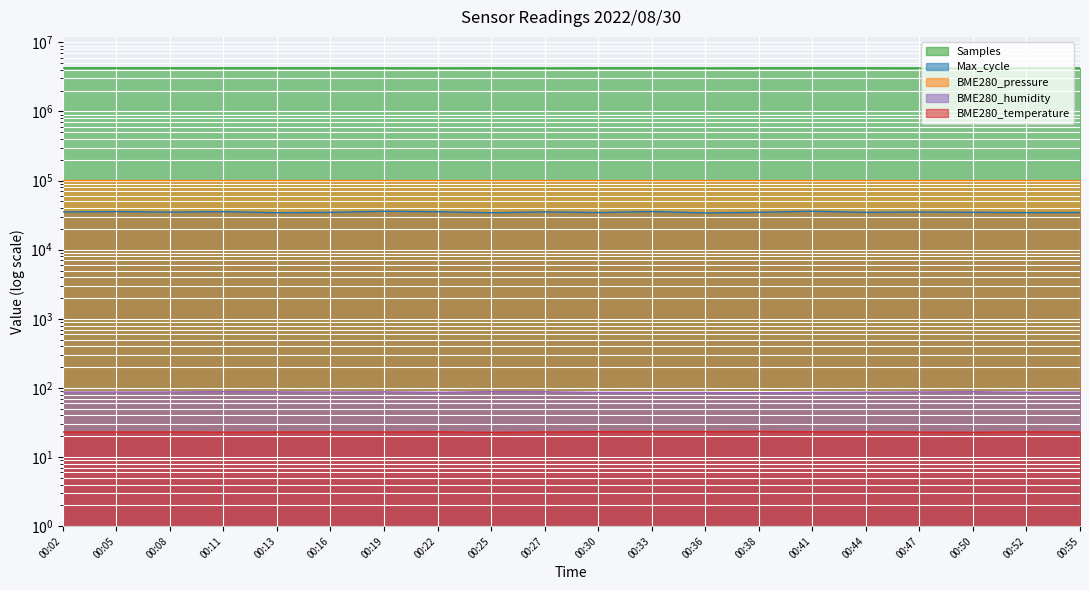

What is the difference between the highest and lowest values at 00:11?

4269999.1